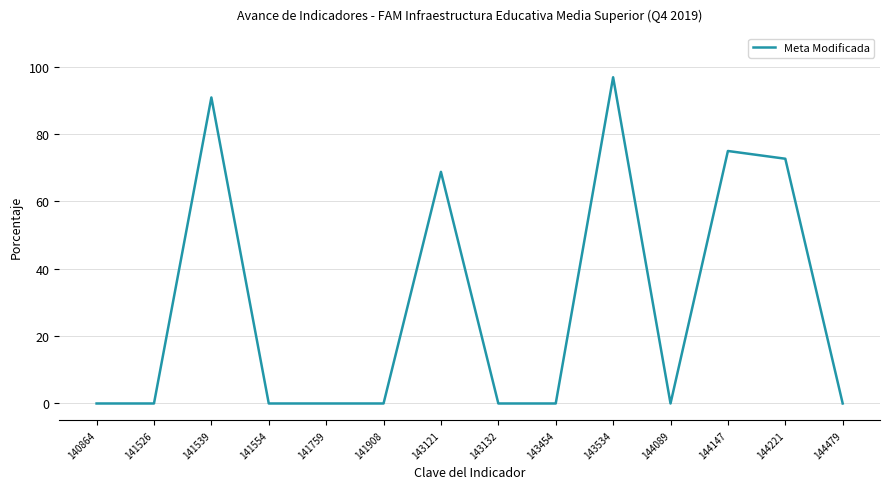

Reading left to right, list all the values displayed in this chart.

0.0	0.0	90.9	0.0	0.0	0.0	68.8	0.0	0.0	96.9	0.0	75.0	72.7	0.0